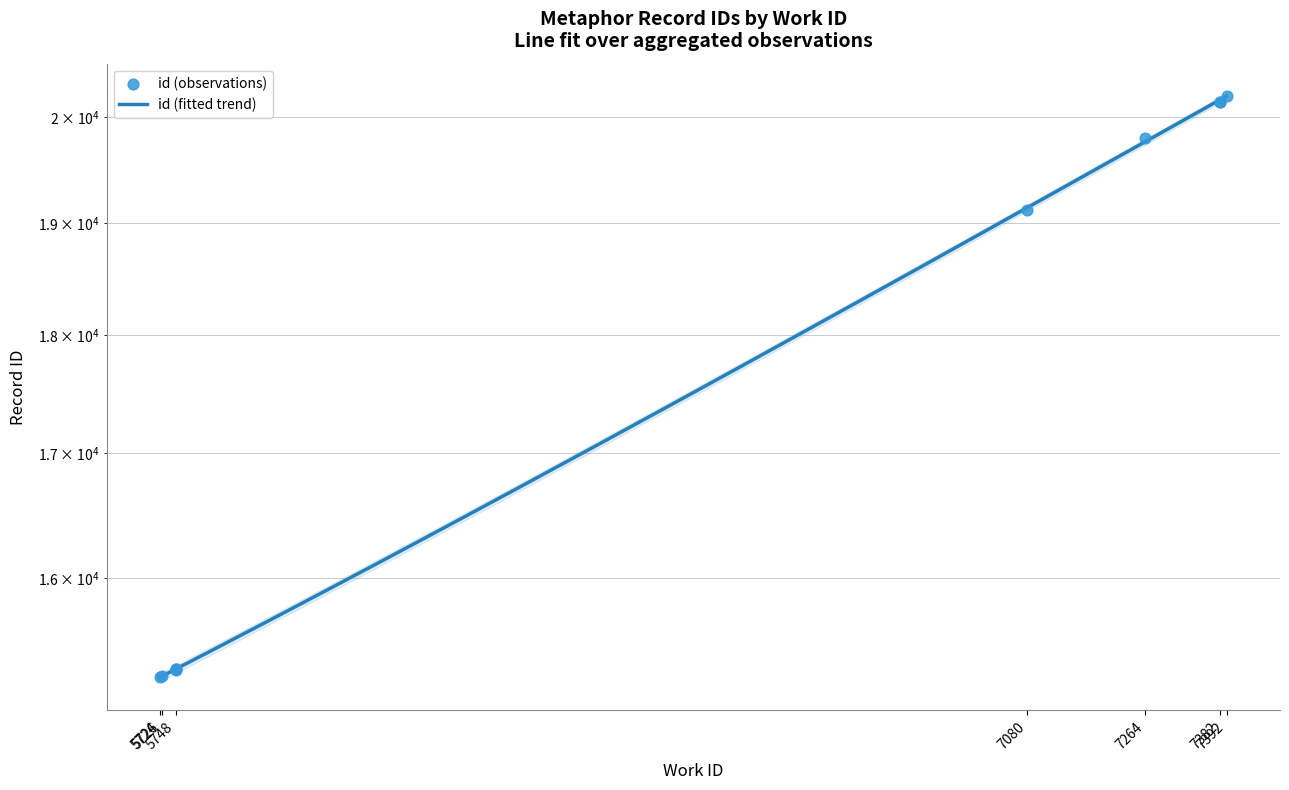

Which has a higher value, 5748 or 7264?

7264